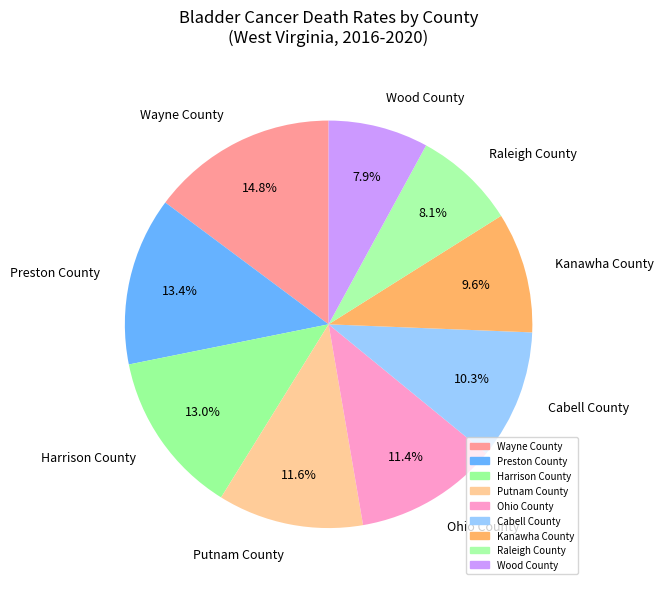

What is the ratio of the value at Ohio County to the value at Wood County?

1.4